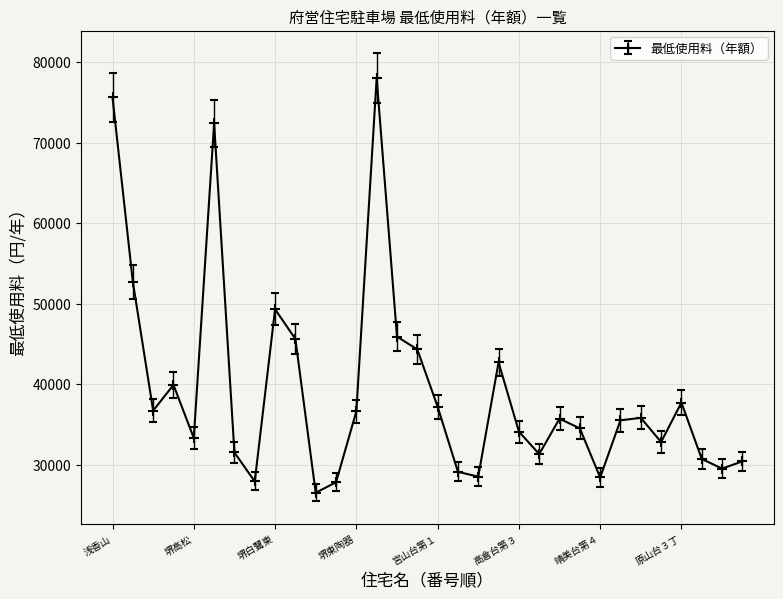

How many data points are less than 35700?

16